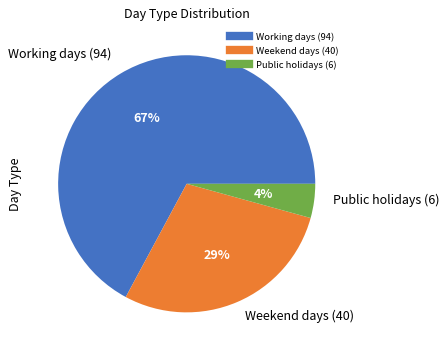

To the nearest percent, what is the average slice percentage?

33%